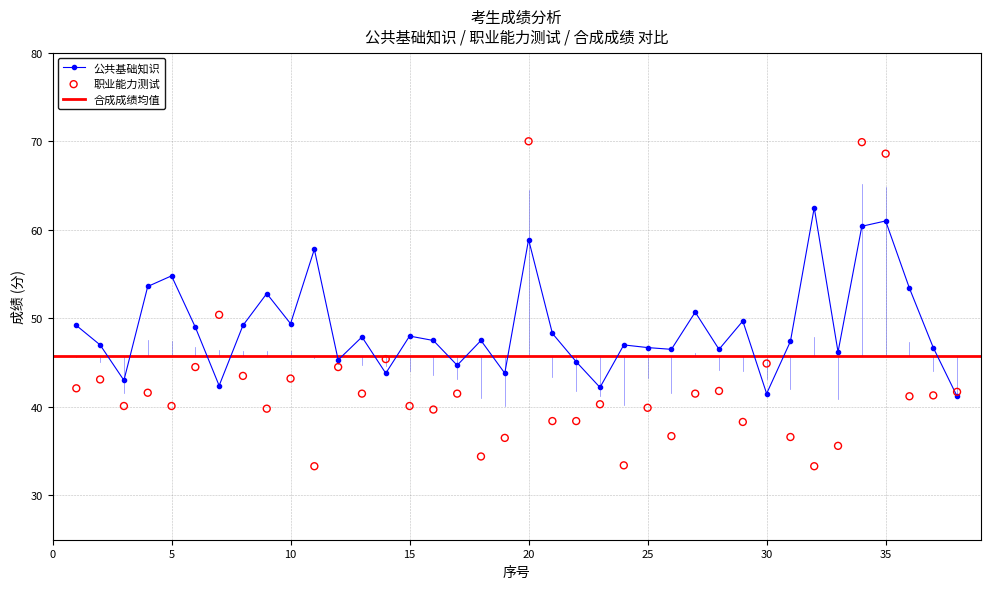

Which series reaches the maximum Y coordinate?

职业能力测试